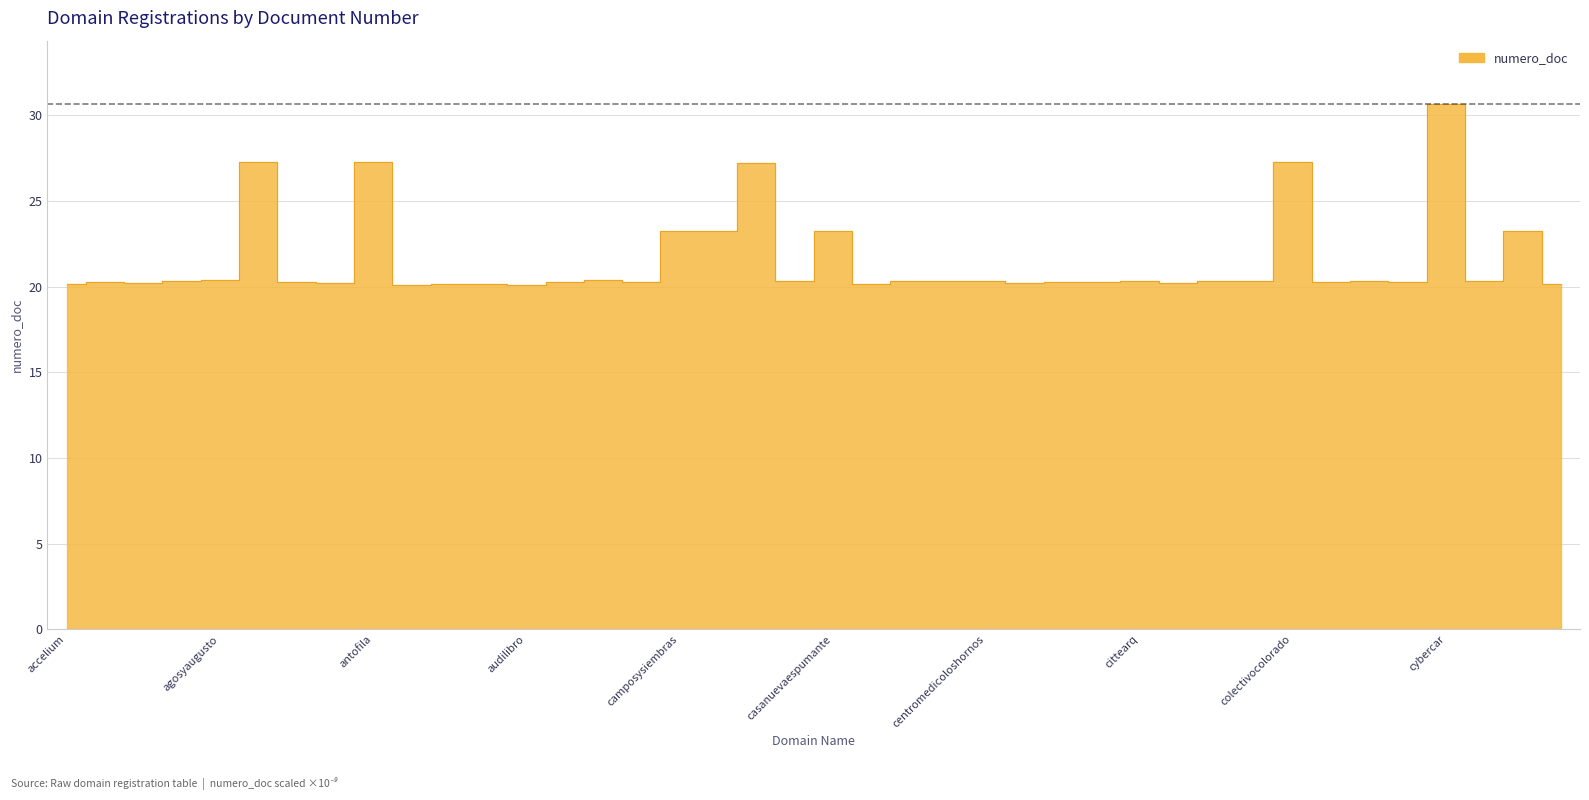

How many points are higher than both their immediate neighbors (excluding endpoints)?

13